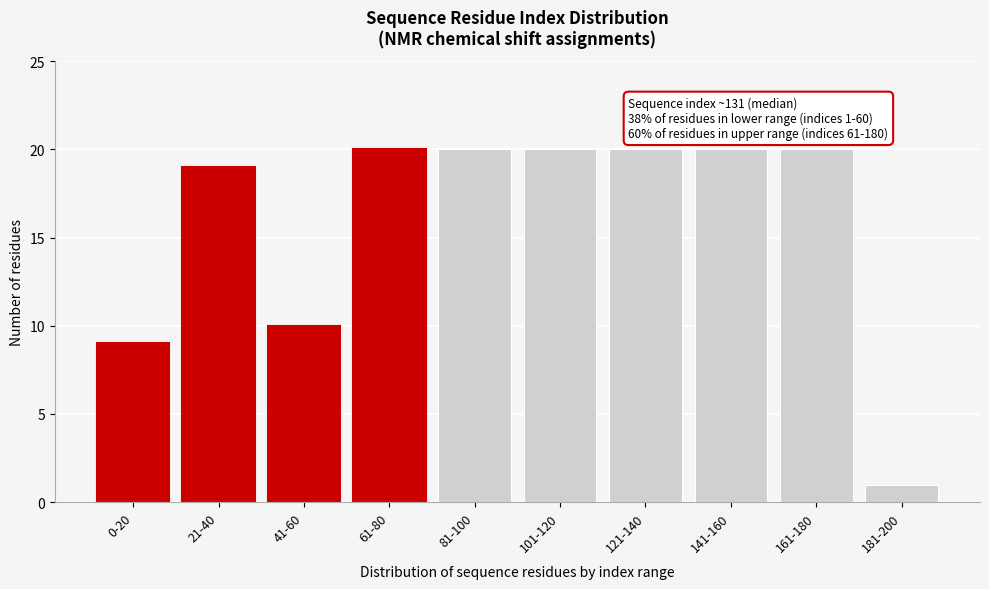

Reading left to right, transcribe all the data shown in this chart.

9	19	10	20	20	20	20	20	20	1